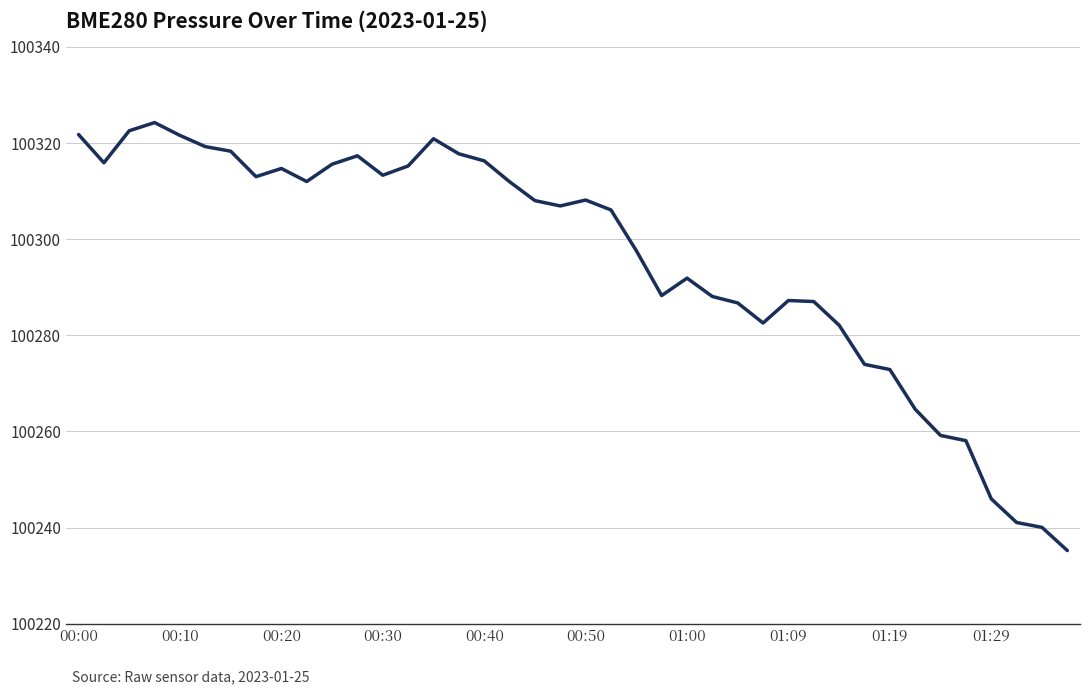

What is the smallest value displayed?

100235.2